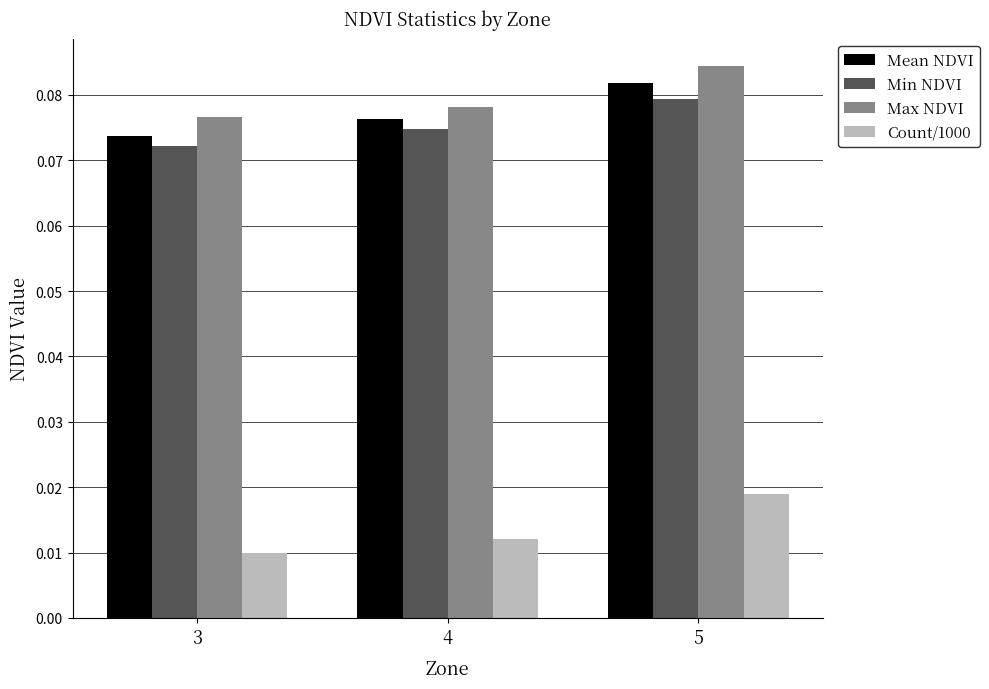

Are the bars horizontal?

No